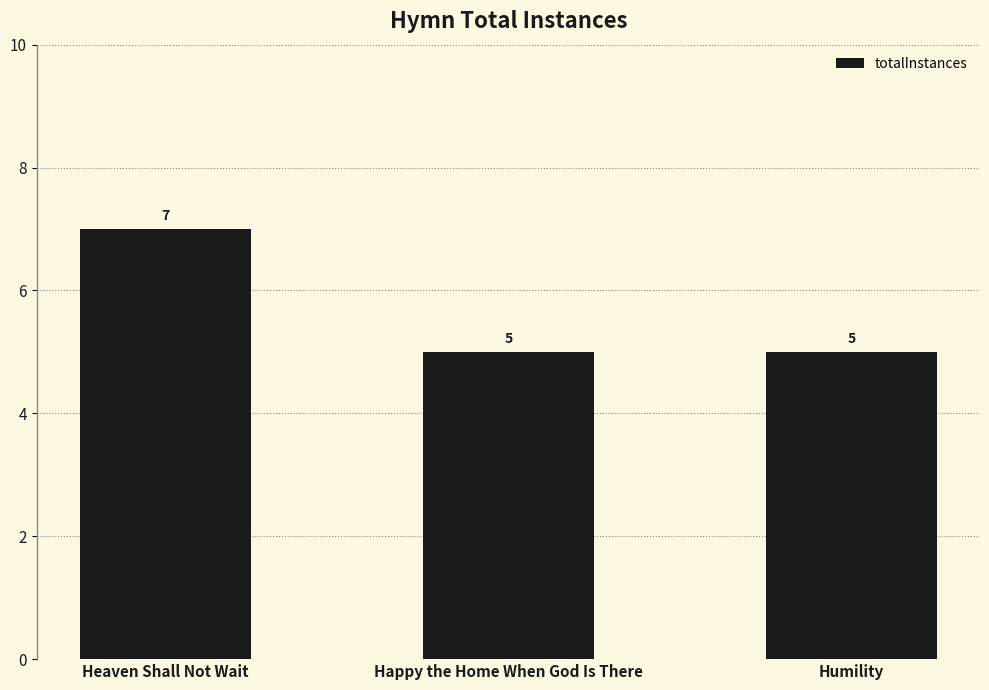

Count the values in the range 5 to 7.

3